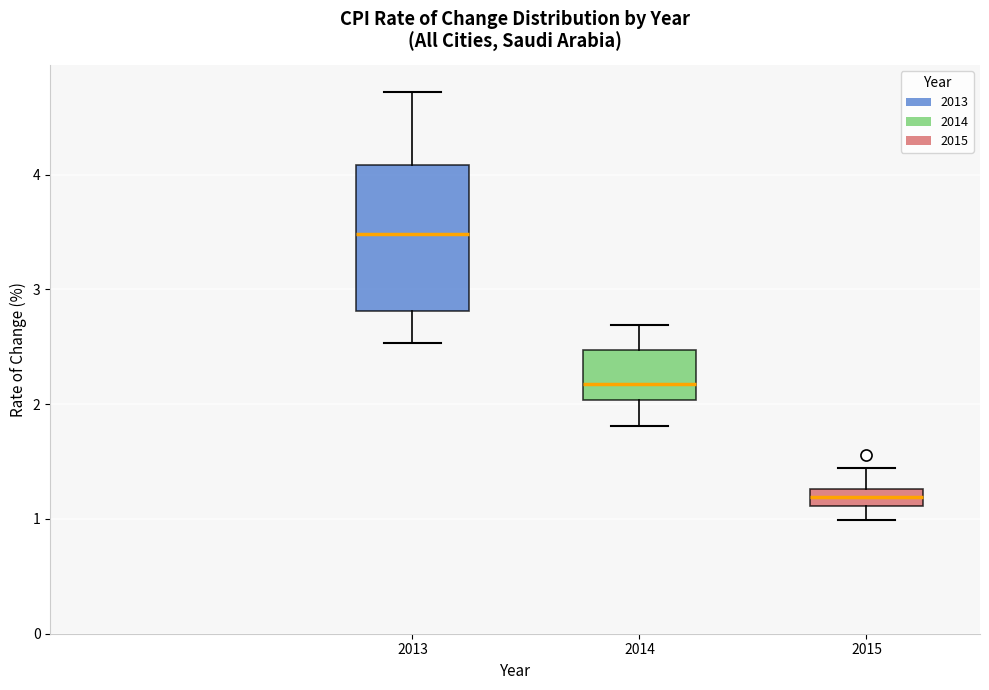

Comparing the boxes themselves (not the whiskers), which one is the tallest?

2013